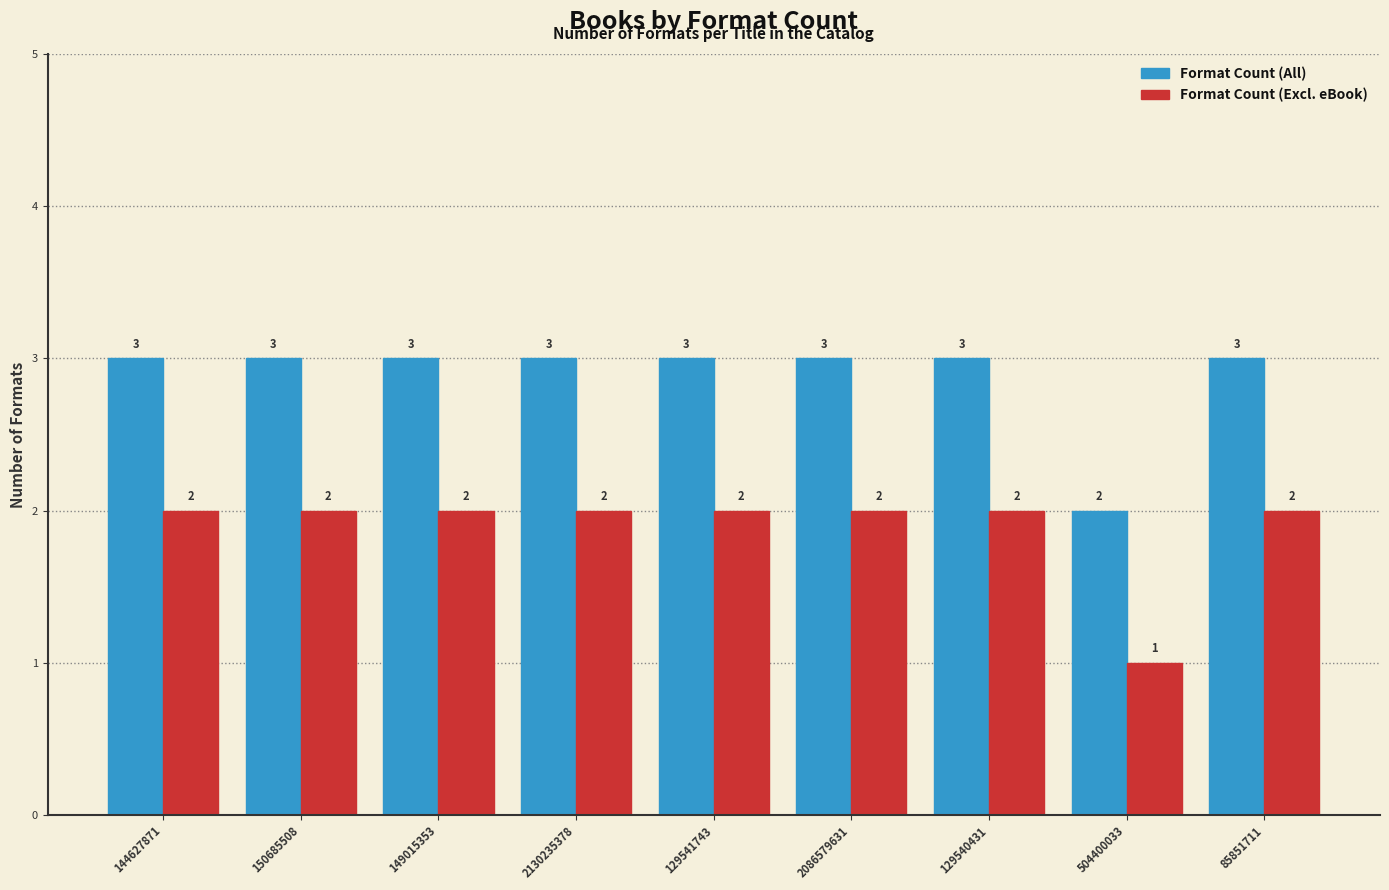

Reading right to left, list all the values displayed in this chart.

Format Count (All): 85851711=3	504400033=2	129540431=3	2086579631=3	129541743=3	2130235378=3	149015353=3	150685508=3	144627871=3
Format Count (Excl. eBook): 85851711=2	504400033=1	129540431=2	2086579631=2	129541743=2	2130235378=2	149015353=2	150685508=2	144627871=2